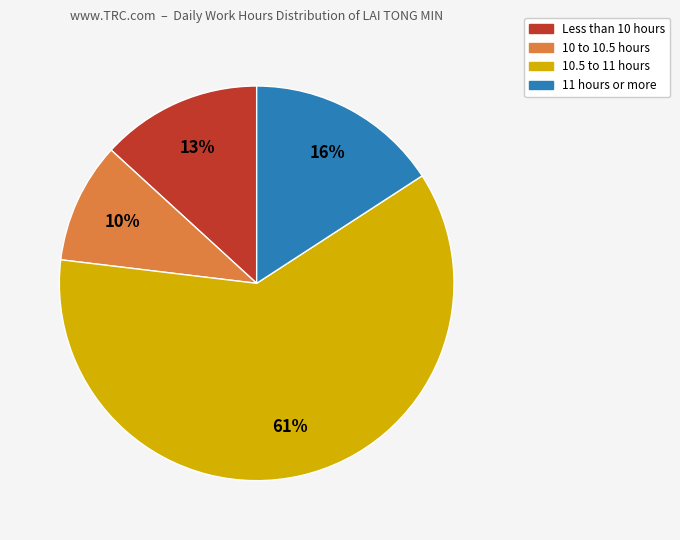

To the nearest percent, what is the average slice percentage?

25%